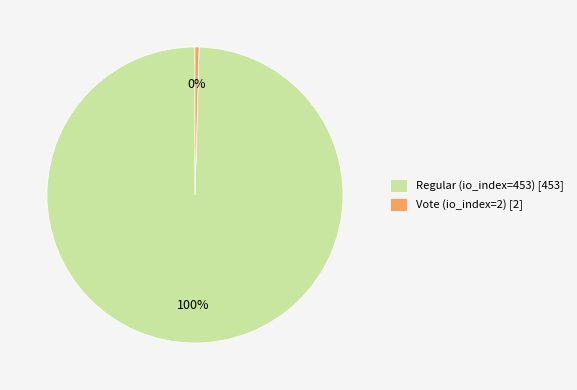

Count the number of slices in the pie.

2